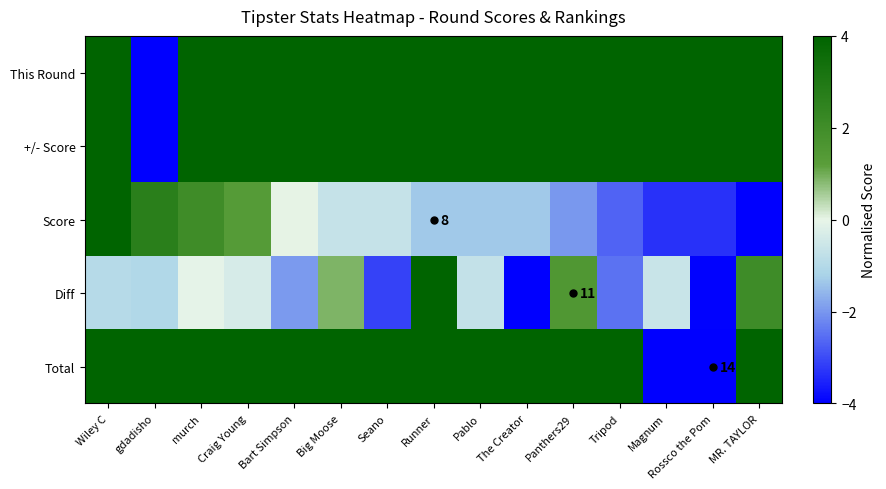

What is the minimum value for Total?

-4.0